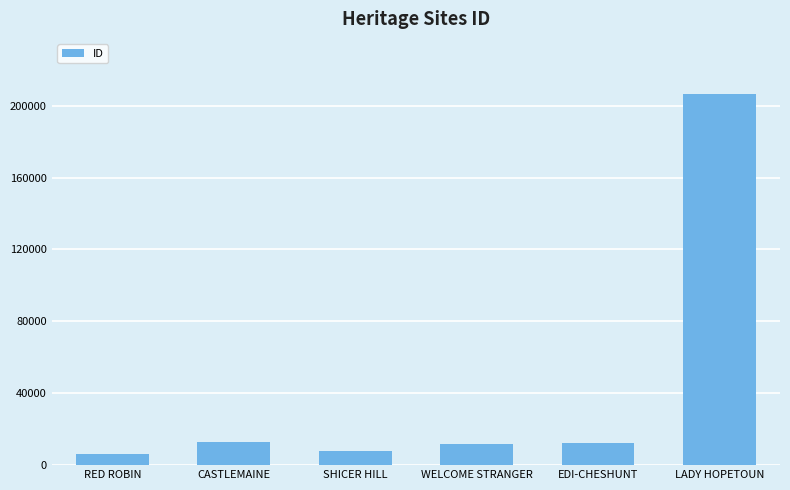

What is the change in value from RED ROBIN to LADY HOPETOUN?

+200213